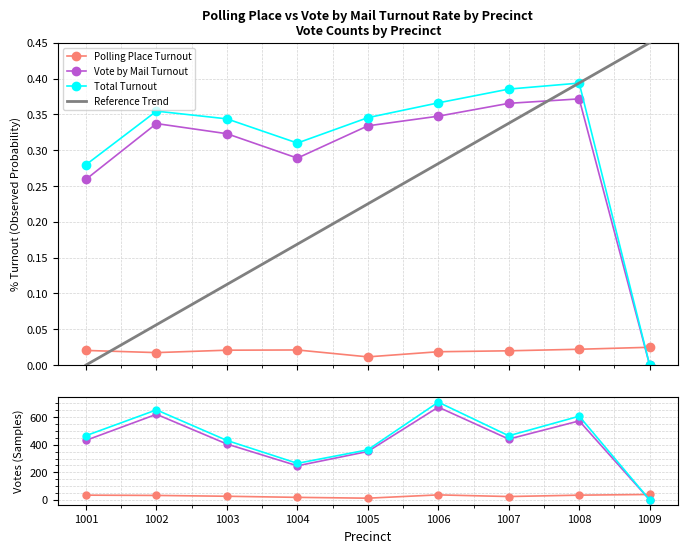

True or false: Vote by Mail Turnout has more than 2 interior local peaks.

False